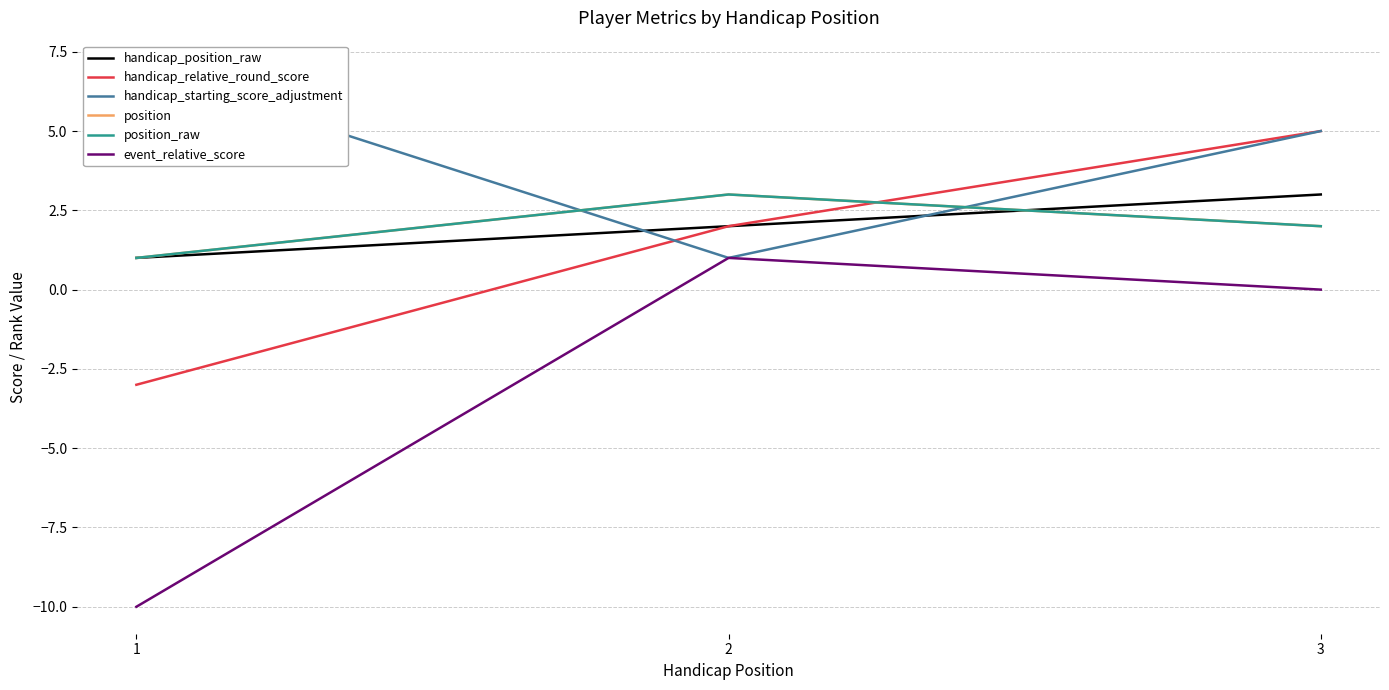

Reading left to right, transcribe all the data shown in this chart.

handicap_position_raw: 1=1	2=2	3=3
handicap_relative_round_score: 1=-3	2=2	3=5
handicap_starting_score_adjustment: 1=7	2=1	3=5
position: 1=1	2=3	3=2
position_raw: 1=1	2=3	3=2
event_relative_score: 1=-10	2=1	3=0